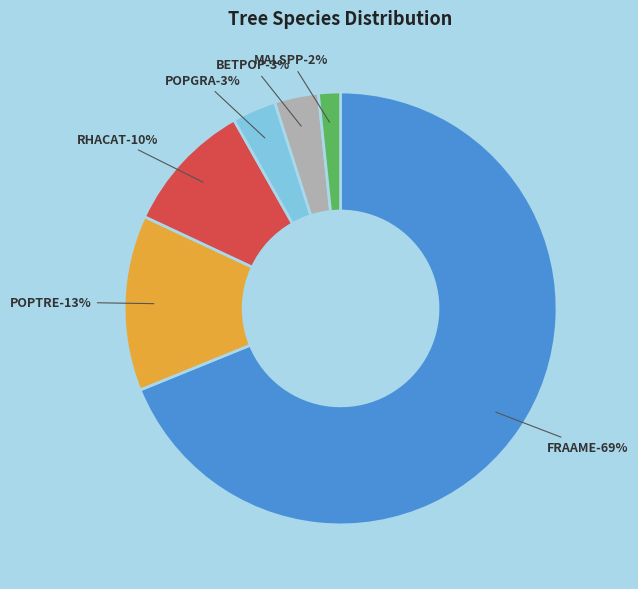

Do POPGRA and BETPOP together represent more than half of the pie?

No